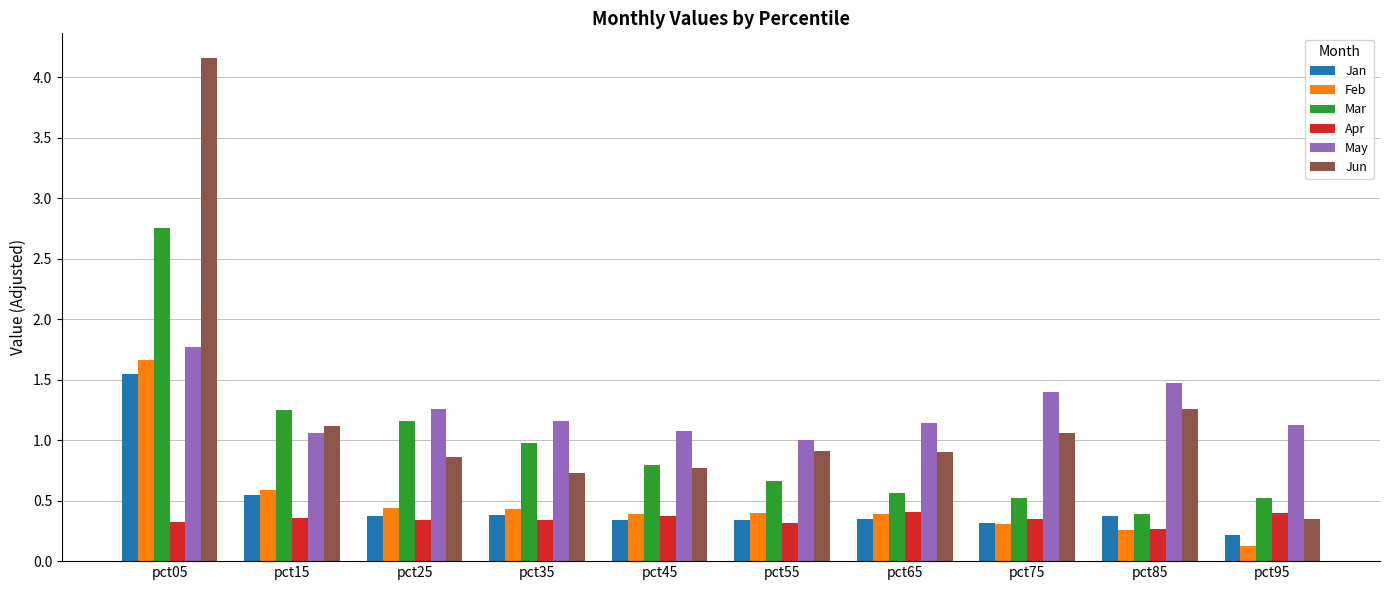

The value of May at pct45 is 1.1. True or false?

True